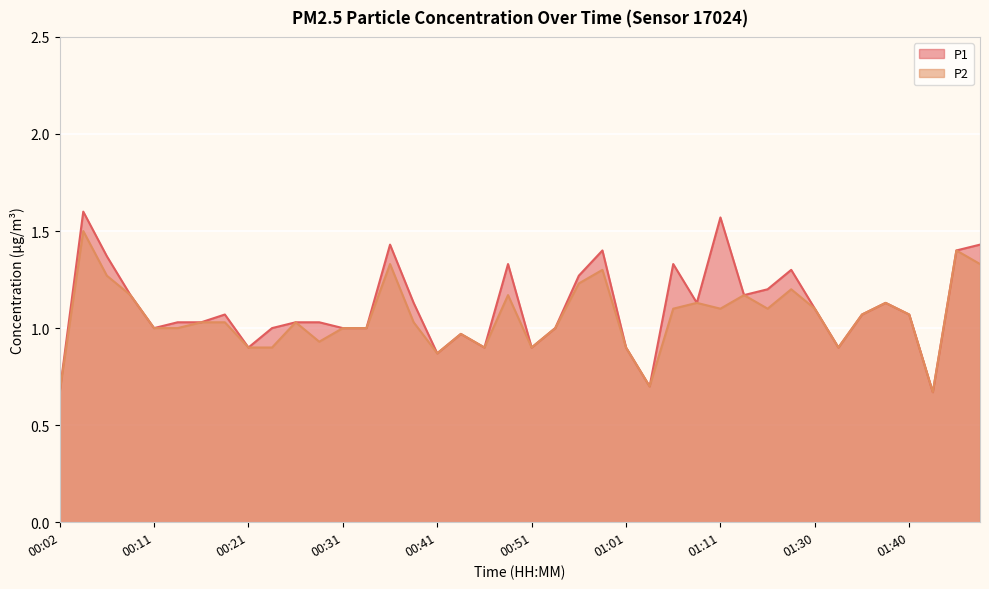

Does the chart display data point markers on the line(s)?

No